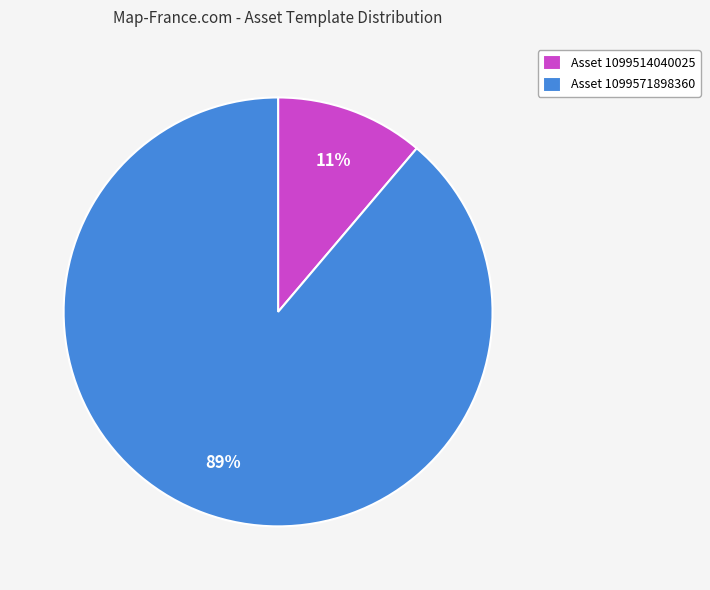

The Asset 1099514040025 slice represents 20% of the pie. True or false?

False